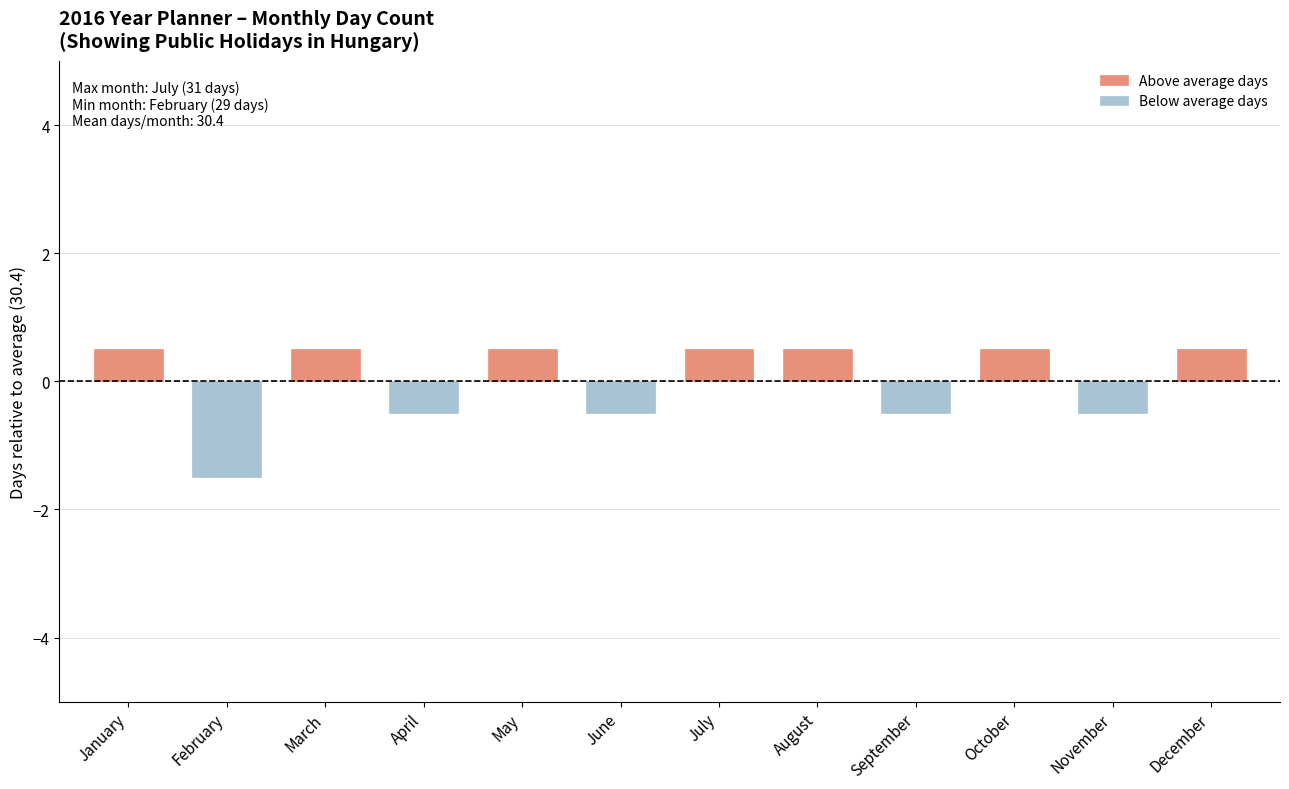

Which label corresponds to the largest value in the chart?

January